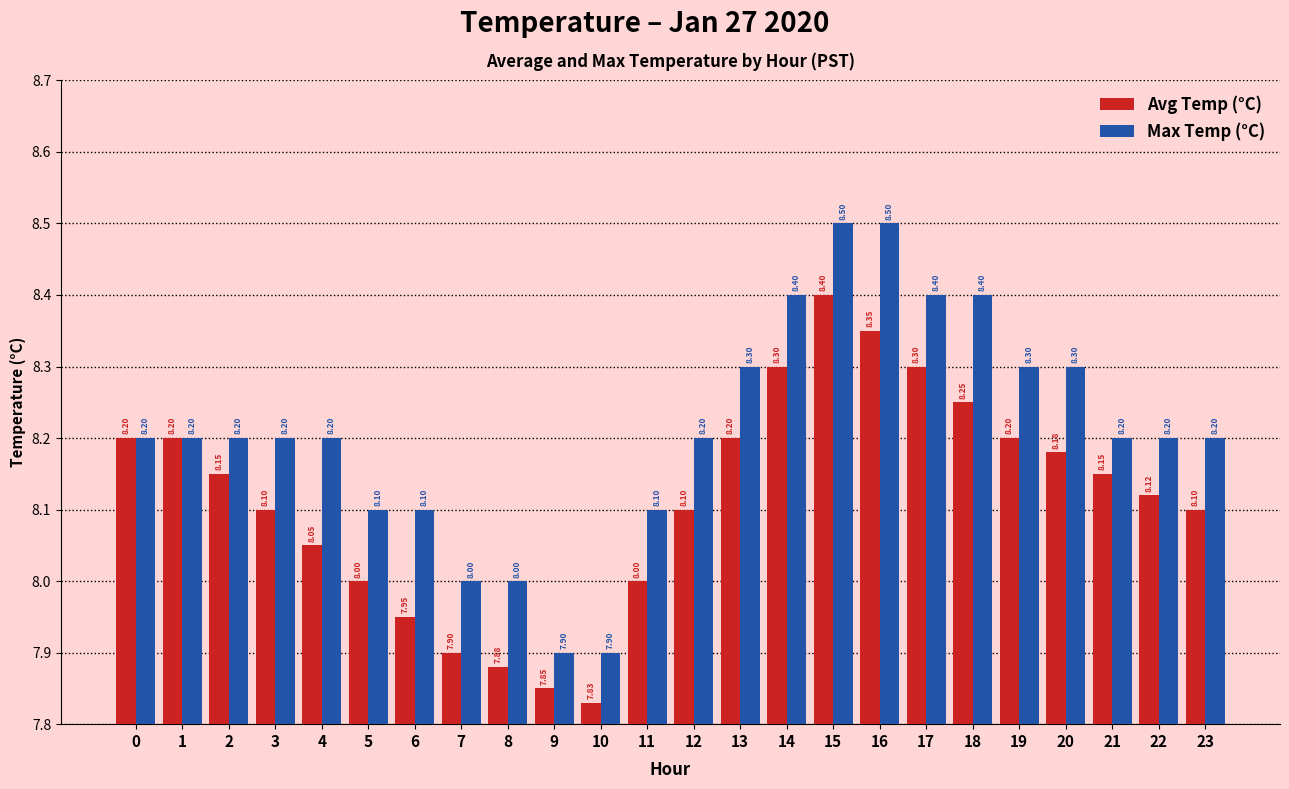

The Avg Temp (°C) series shows 3.8 at 10. True or false?

False